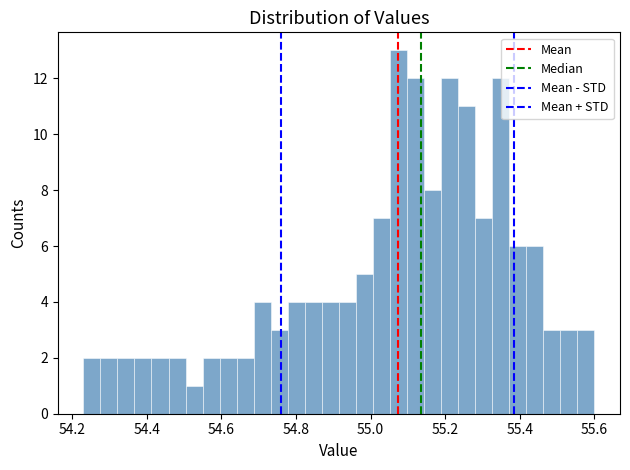

Read against the x-axis, roughly where is the centre of the tallest bar?

55.08